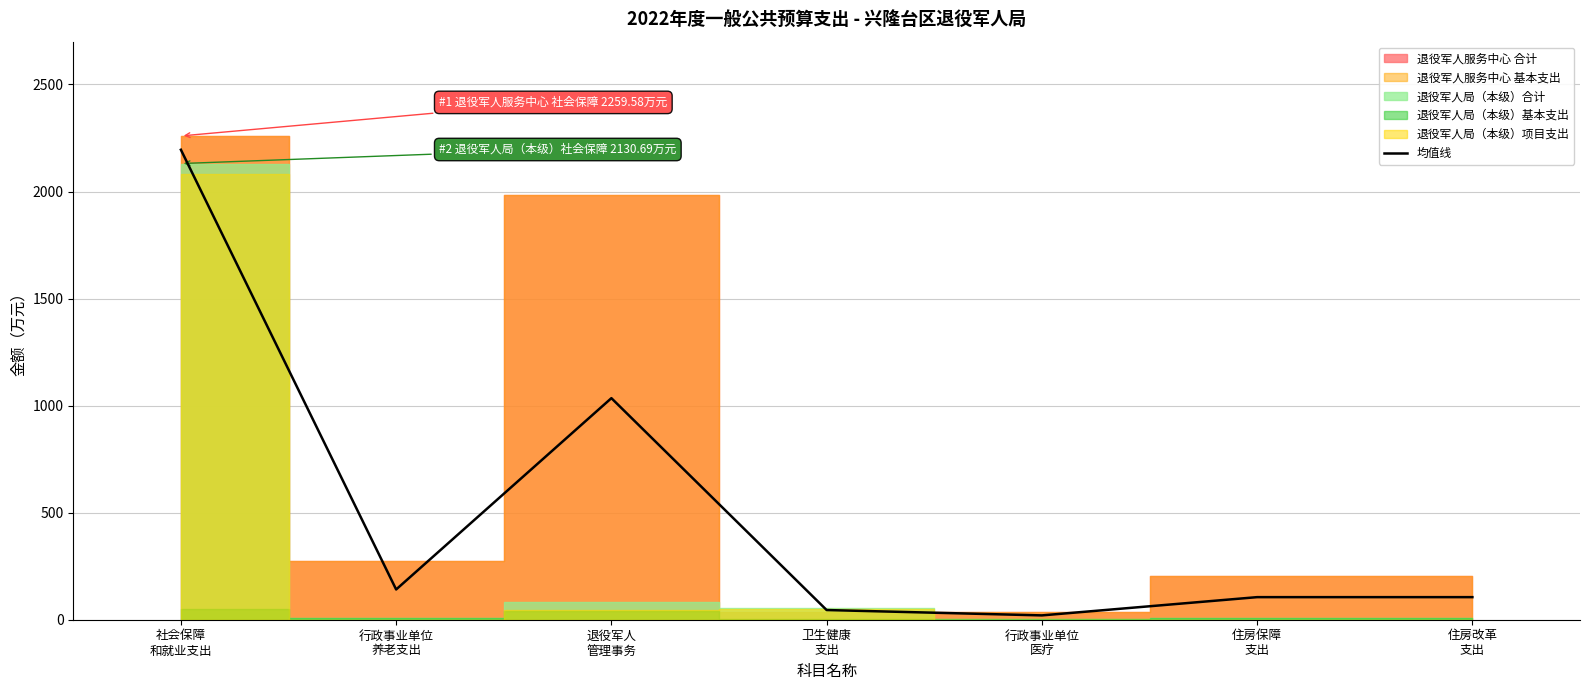

Is it true that the value at 卫生健康
支出 is 70.9?

False